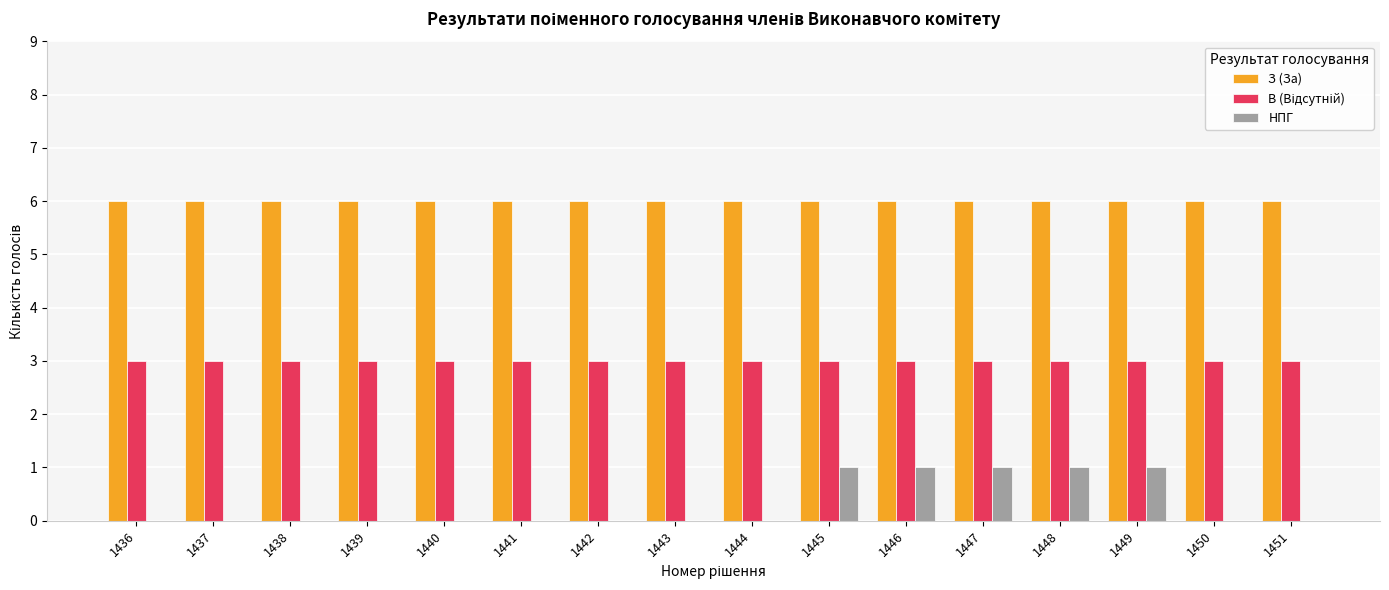

Which series has the widest spread of values?

НПГ